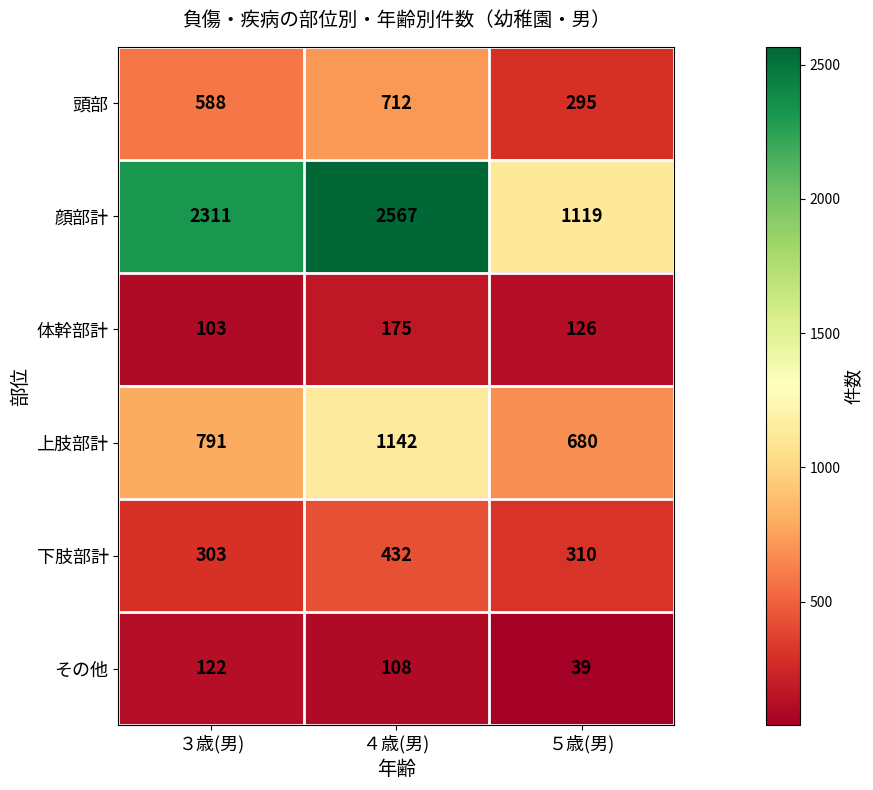

Rank the series by their maximum value, from lowest to highest.

その他, 体幹部計, 下肢部計, 頭部, 上肢部計, 顔部計